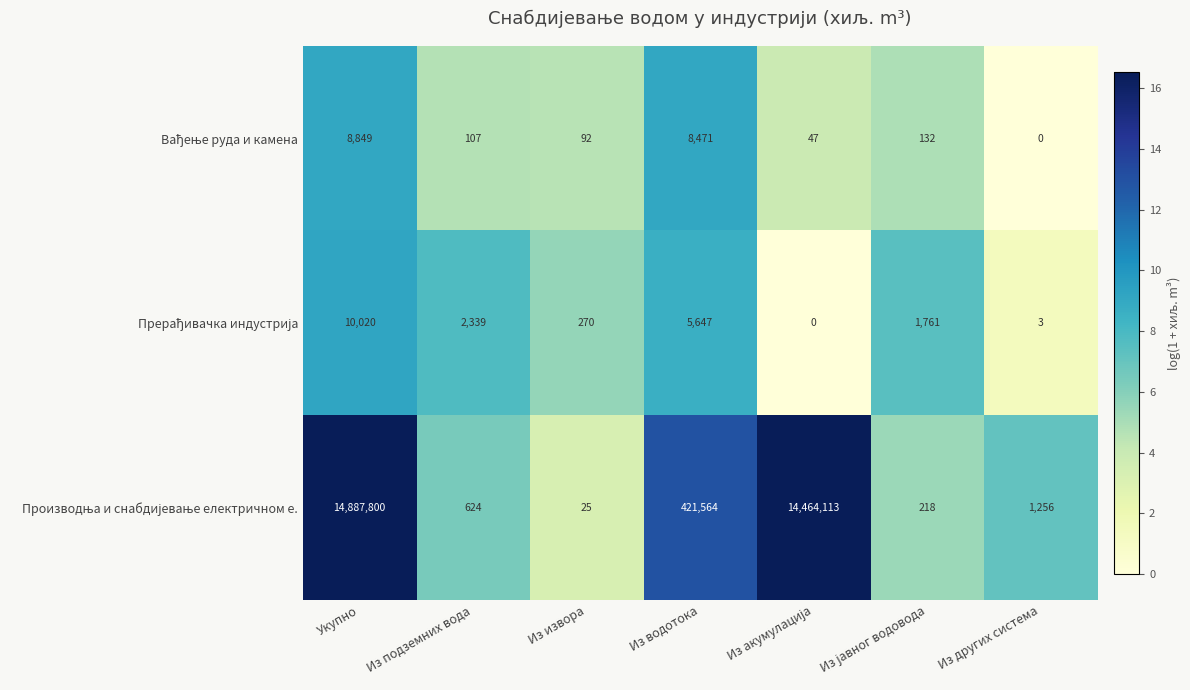

What is the total value across all series at Укупно?

14906669